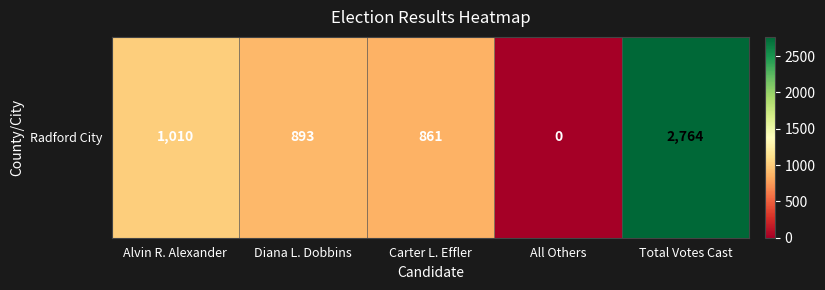

Reading left to right, extract all data points from this chart.

1010	893	861	0	2764